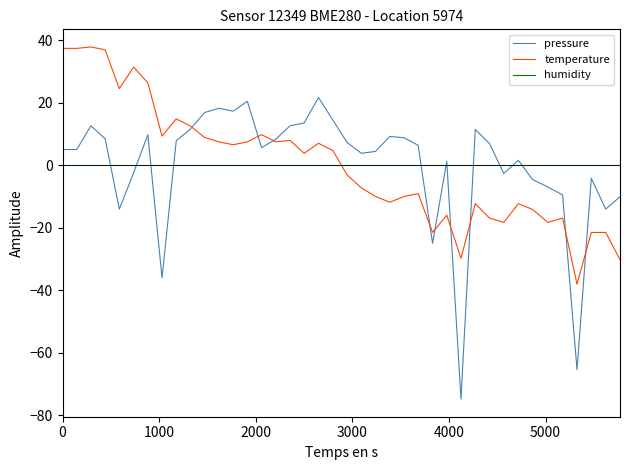

Which series has the largest range (max minus min)?

pressure